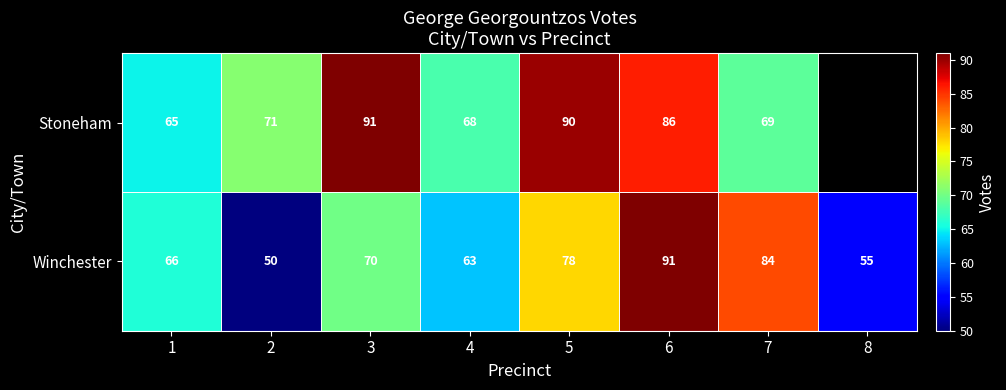

Is the value of Winchester at 6 greater than the value of Stoneham at 6?

Yes